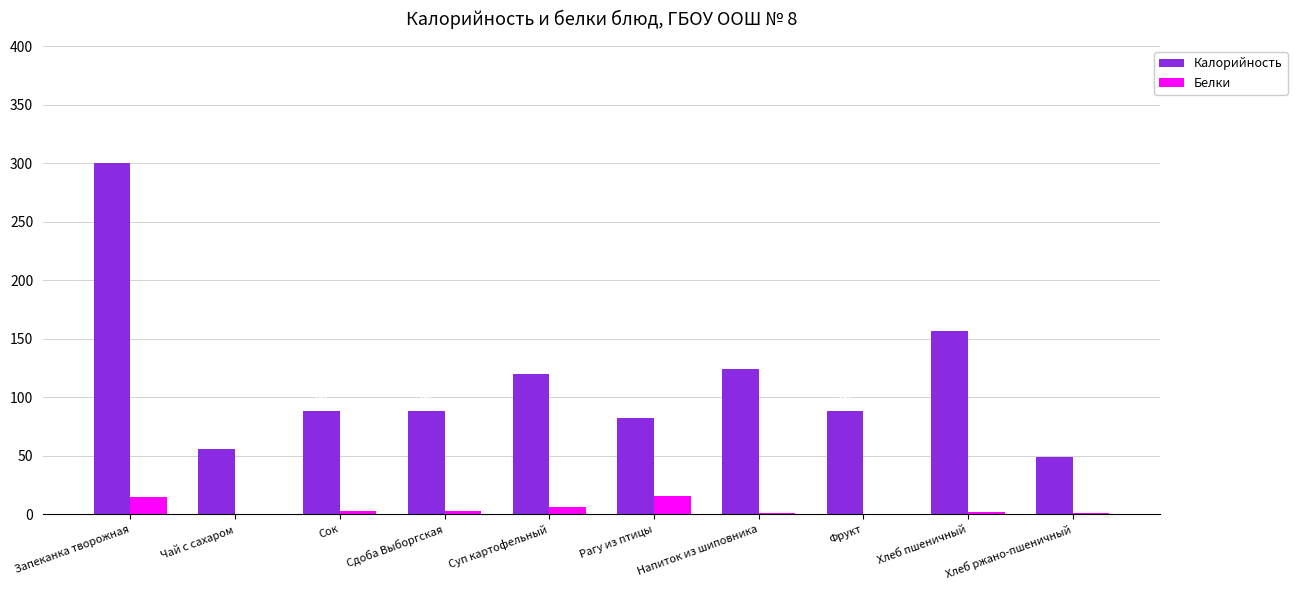

What is the highest value of the Белки series?

16